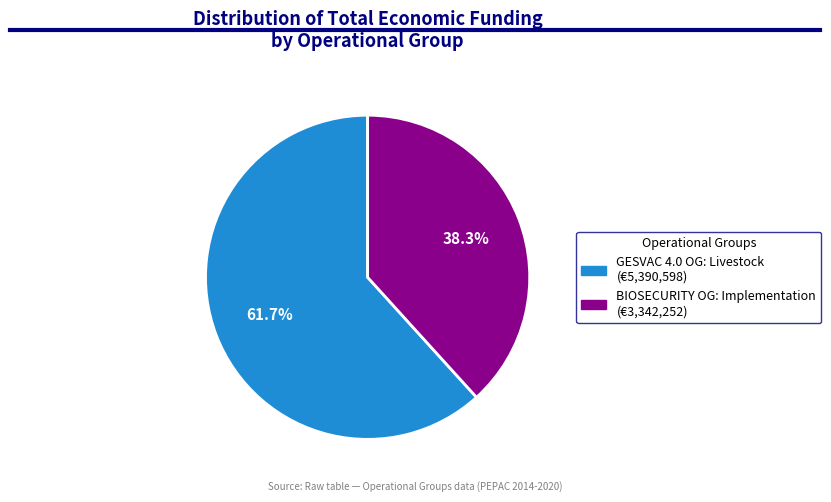

To the nearest percent, what is the difference between the largest and smallest slice percentages?

23%